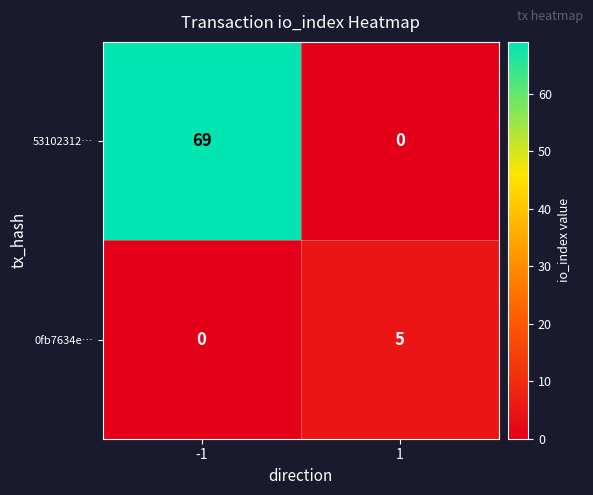

The value of 53102312… at -1 is 121. True or false?

False